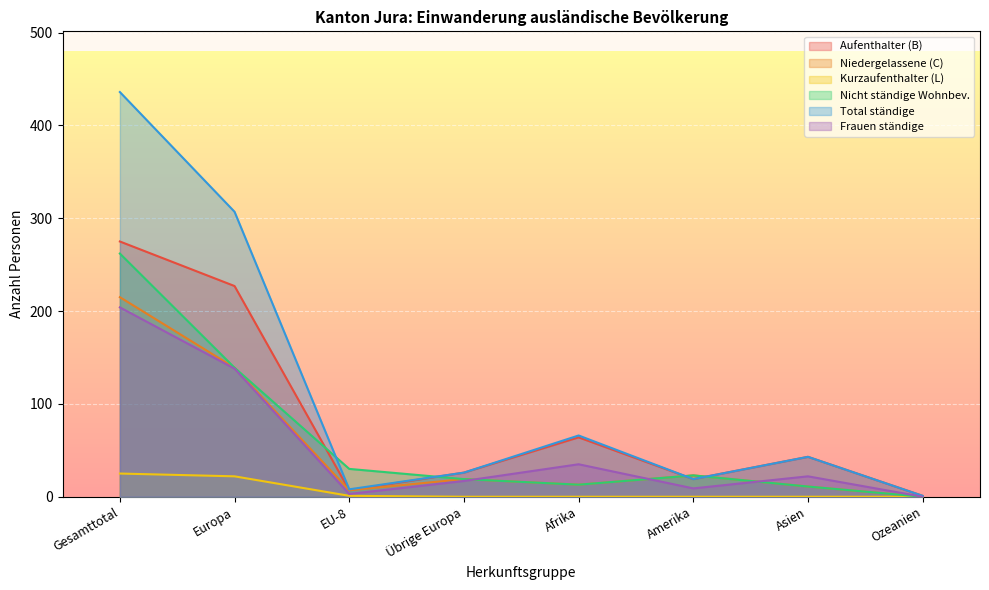

At which label is Kurzaufenthalter (L) closest to 12?

Europa